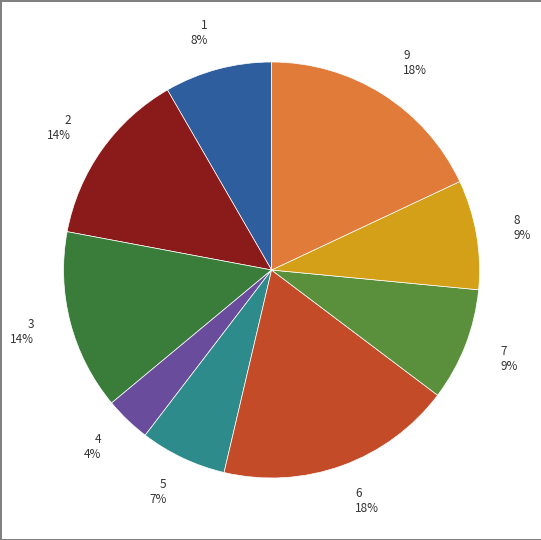

How many slices are in this pie chart?

9